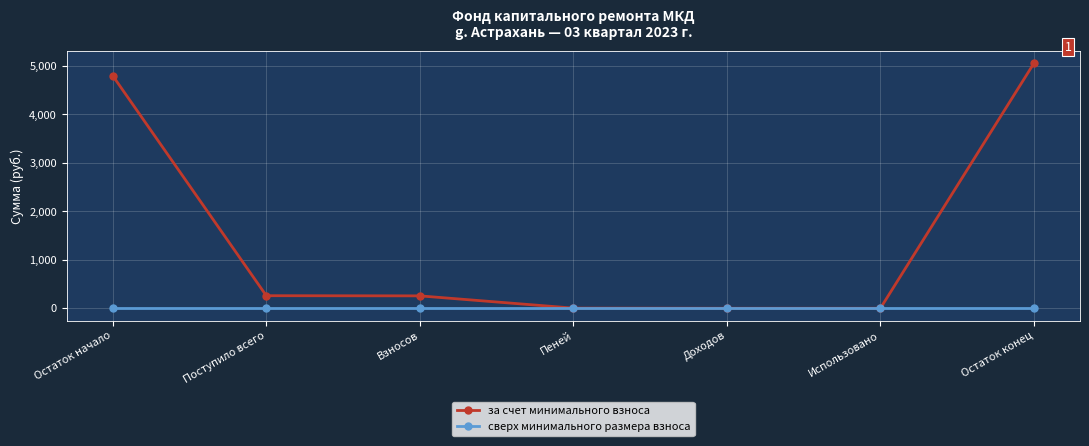

Which series has the largest range (max minus min)?

за счет минимального взноса